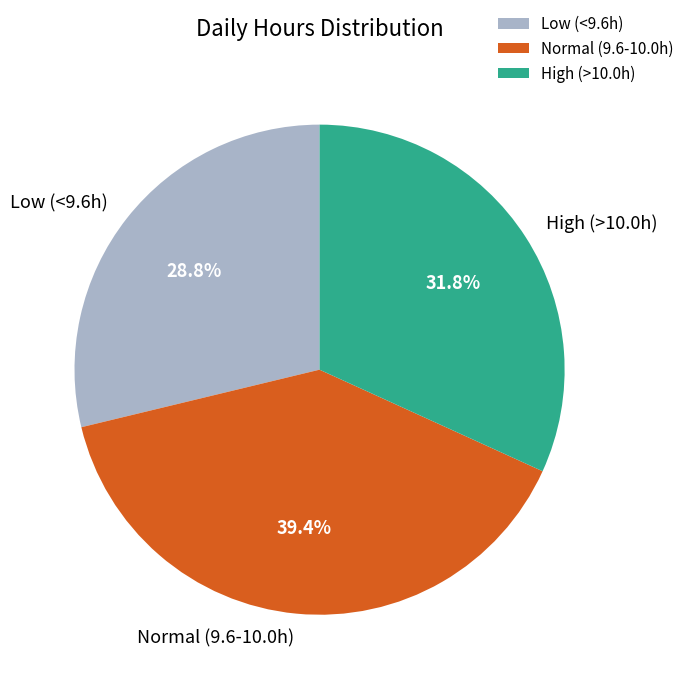

Which slice is the largest?

Normal (9.6-10.0h)